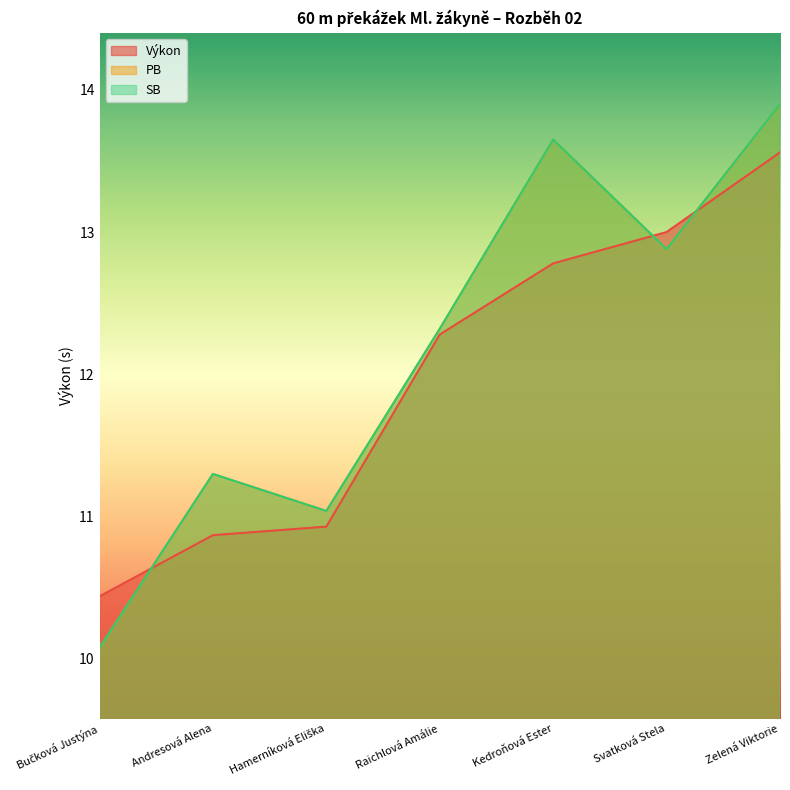

What value does the PB series have at Andresová Alena?

11.3